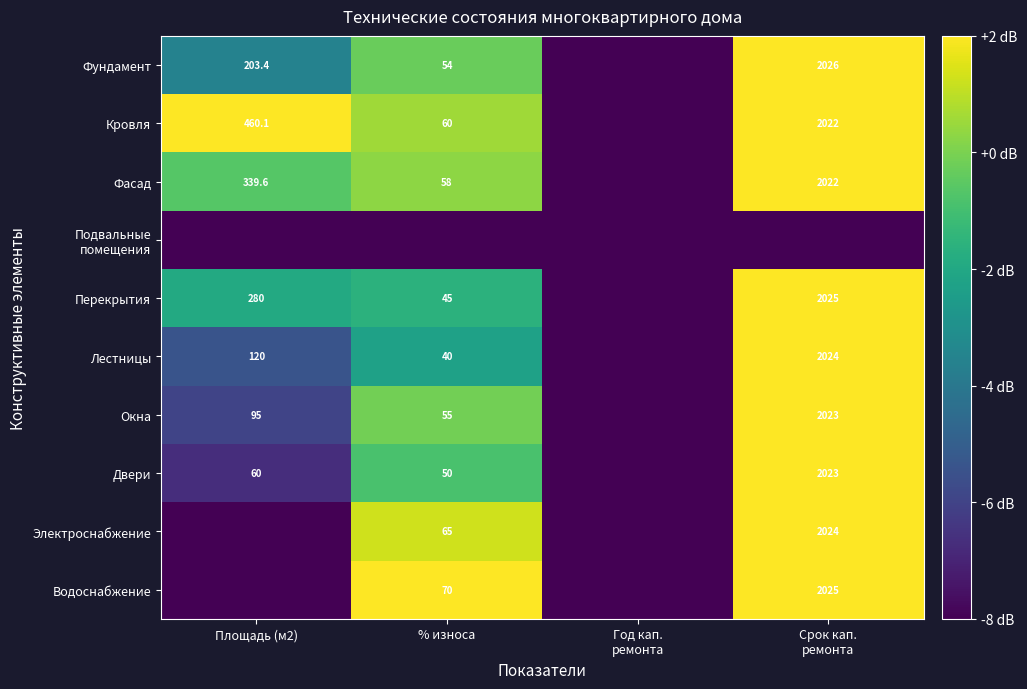

True or false: Перекрытия has a value of 280.0 at Площадь (м2).

True